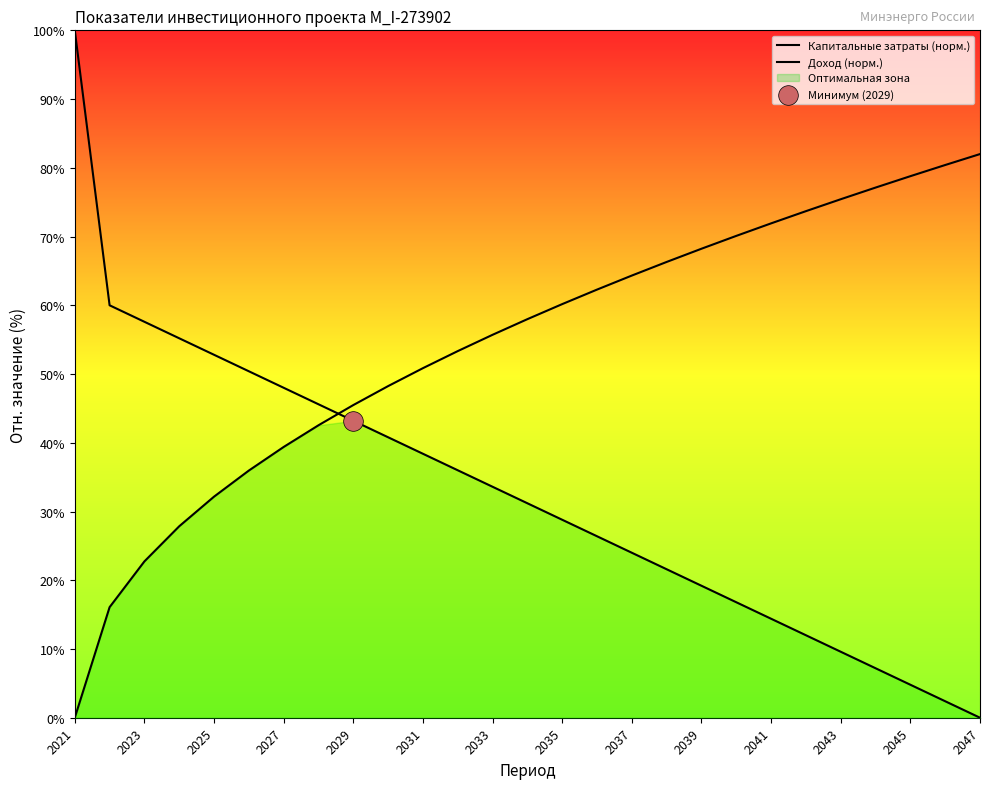

Is the value of Капитальные затраты (норм.) at 2031 greater than the value of Доход (норм.) at 2037?

No